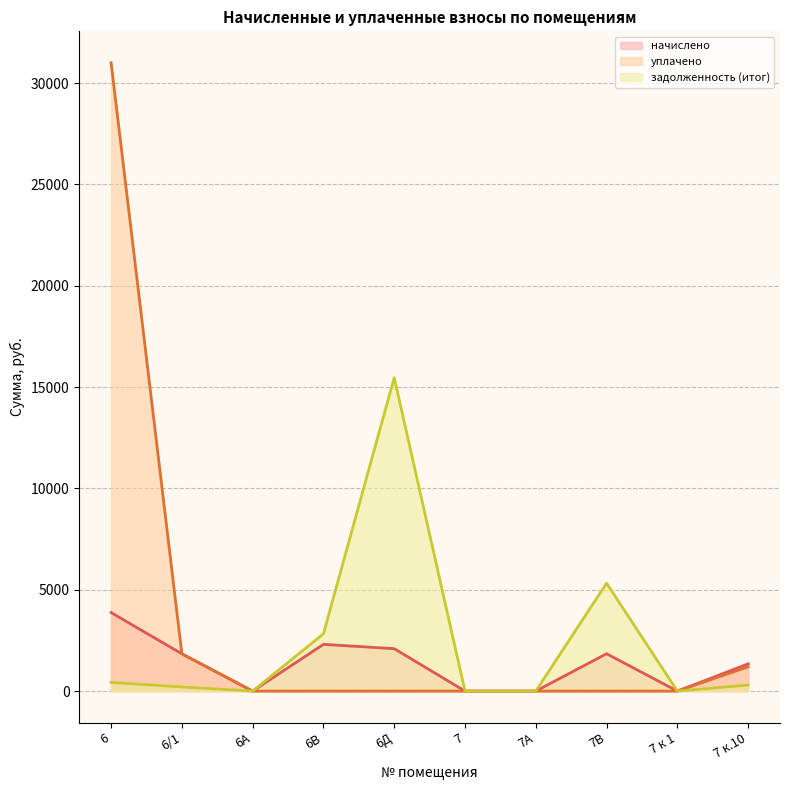

How many lines are shown in the chart?

3